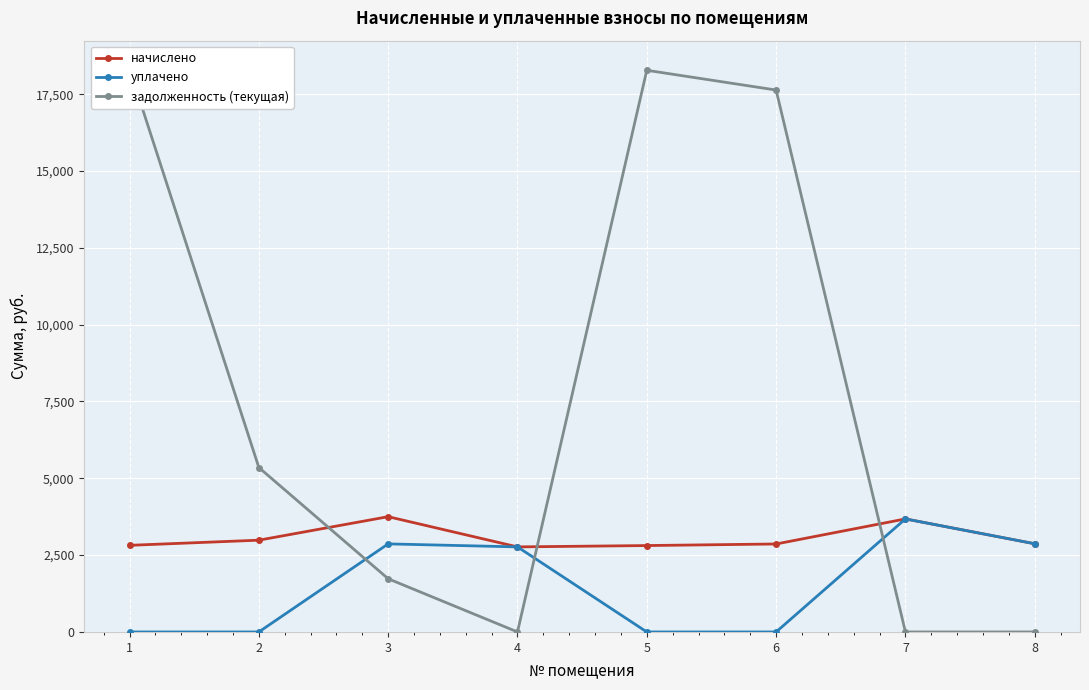

At which category does начислено reach its first local peak?

3